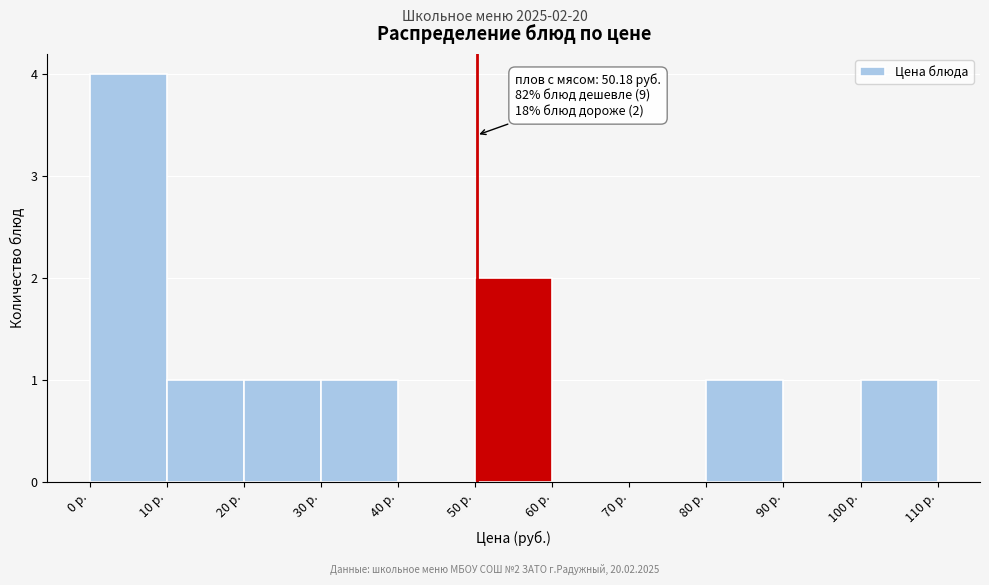

Over which range of the x-axis is the bar tallest?

0 to 10